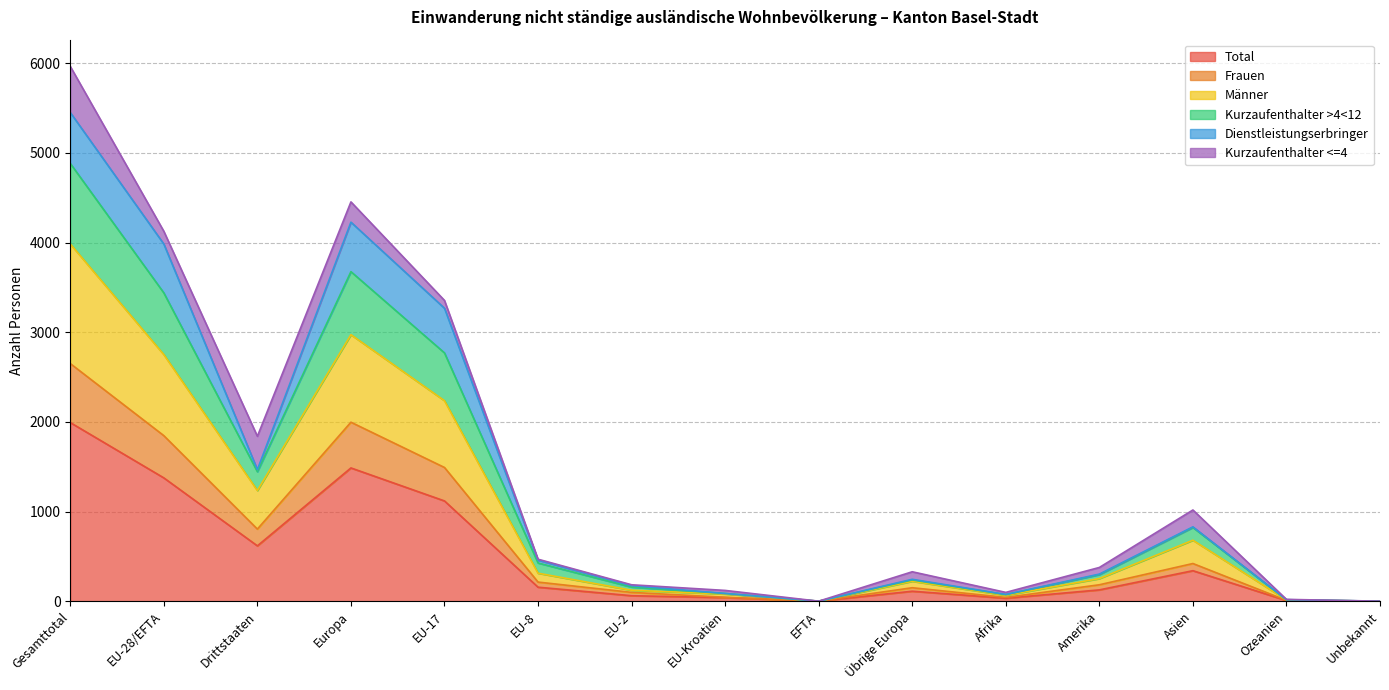

What is the label of the 13th point from the right?

Drittstaaten